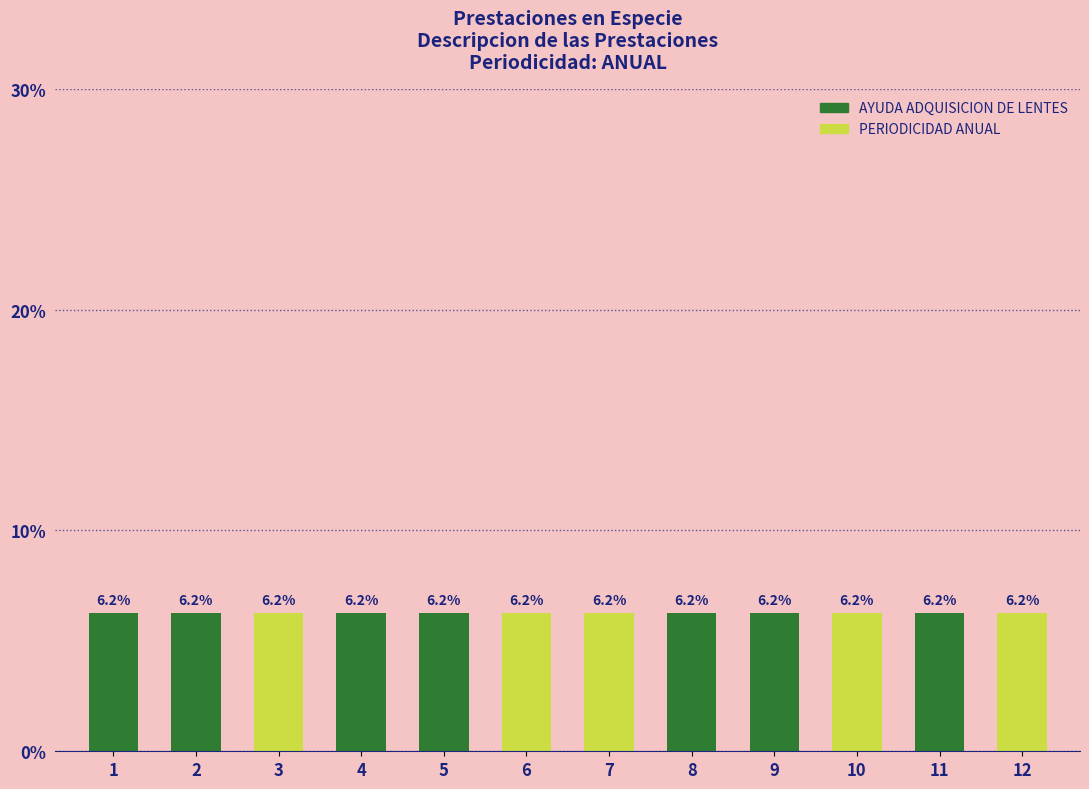

Which has a higher value, 5 or 2?

5